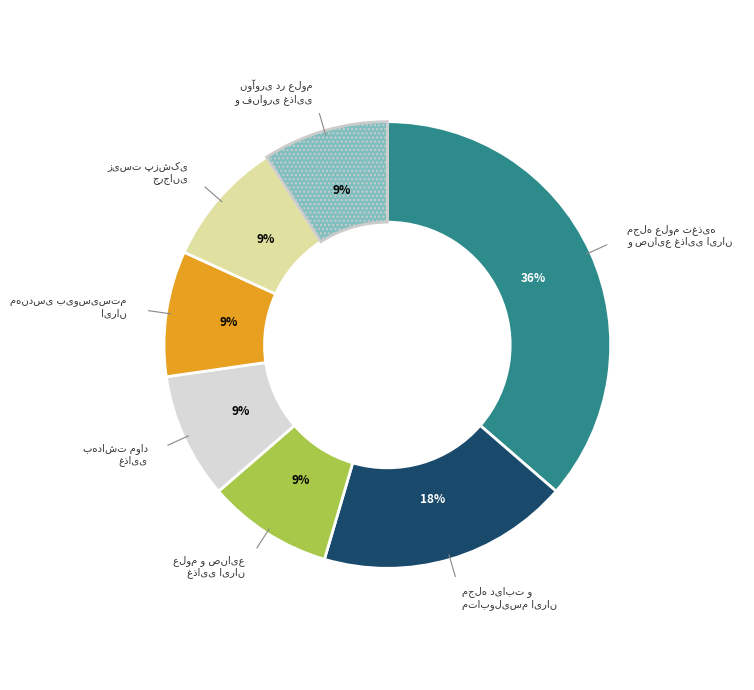

To the nearest percent, what is the difference between the largest and smallest slice percentages?

27%